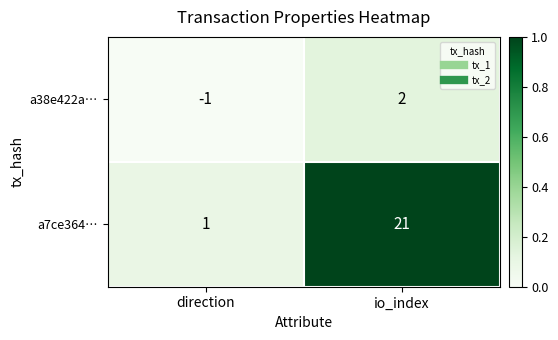

Is it true that a38e422a… equals 0 at io_index?

False